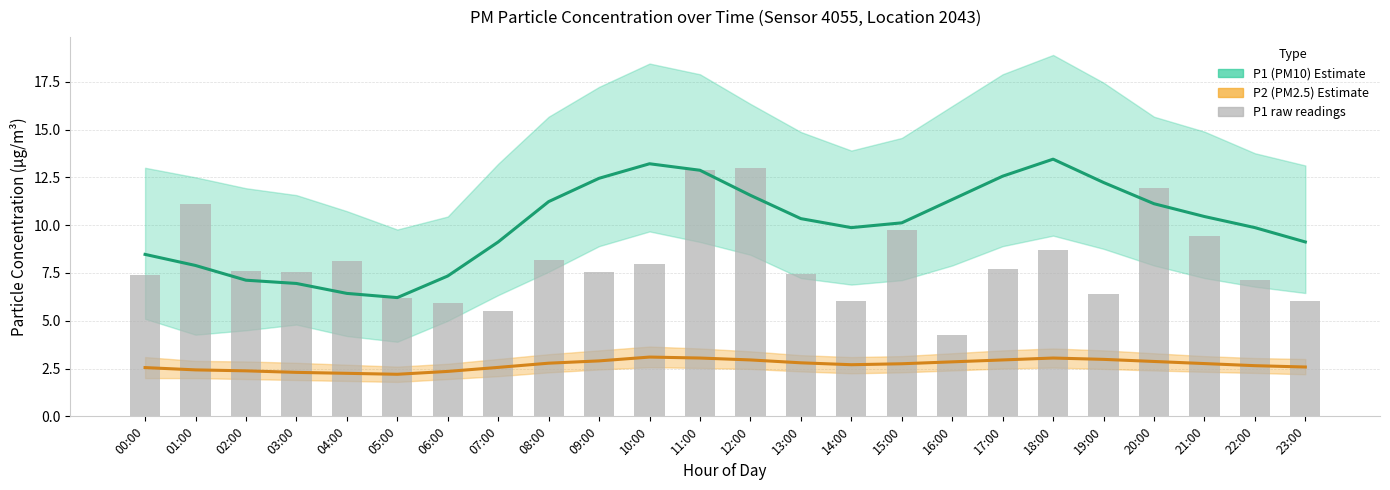

Where does the P1 (PM10) Estimate series first go above 10?

08:00